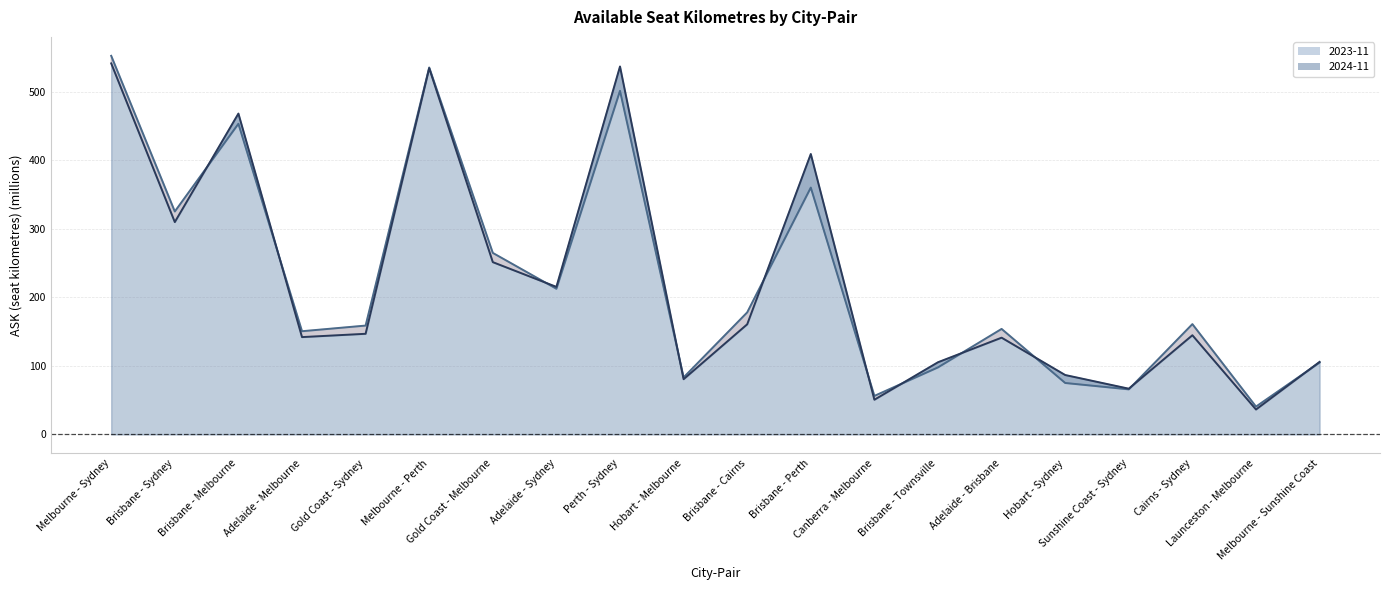

What is the label of the 15th point from the left?

Adelaide - Brisbane